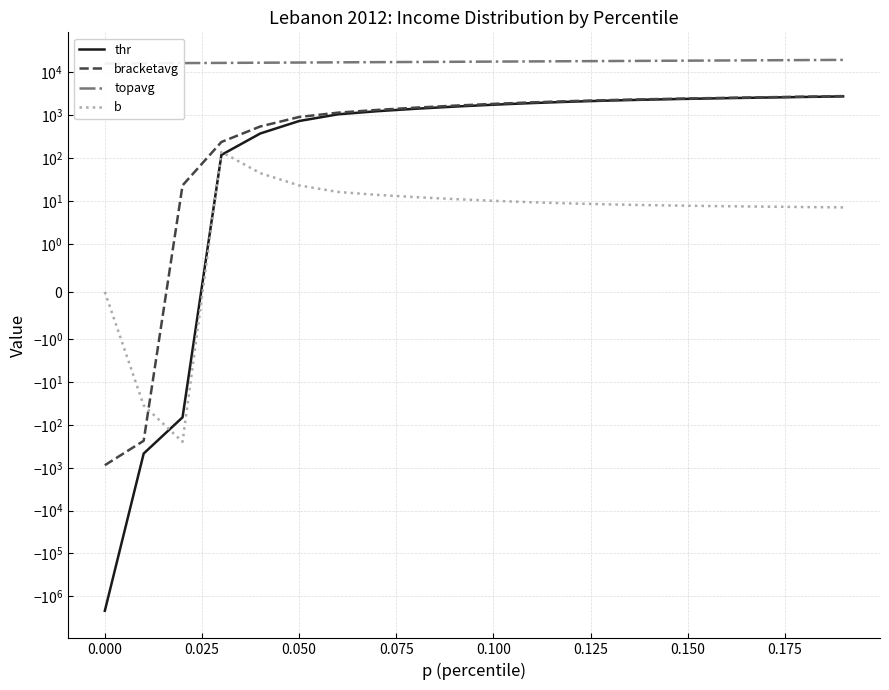

The topavg series shows 11822.4 at 11. True or false?

False